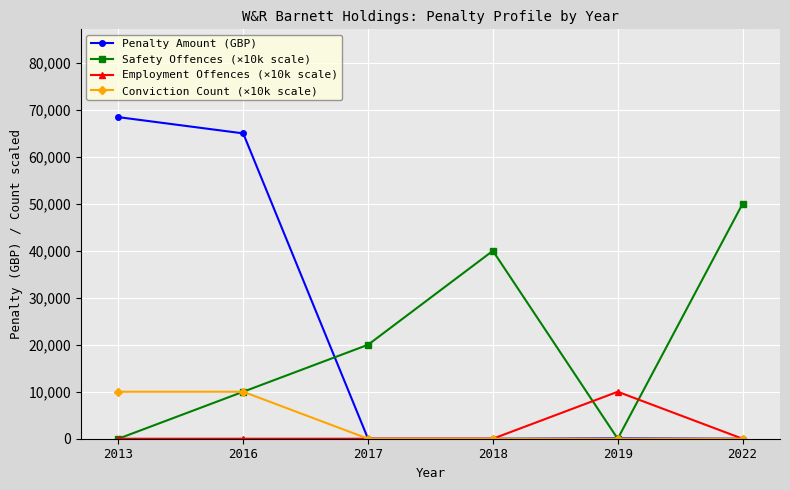

What are all the series names shown in the legend?

Penalty Amount (GBP), Safety Offences (×10k scale), Employment Offences (×10k scale), Conviction Count (×10k scale)